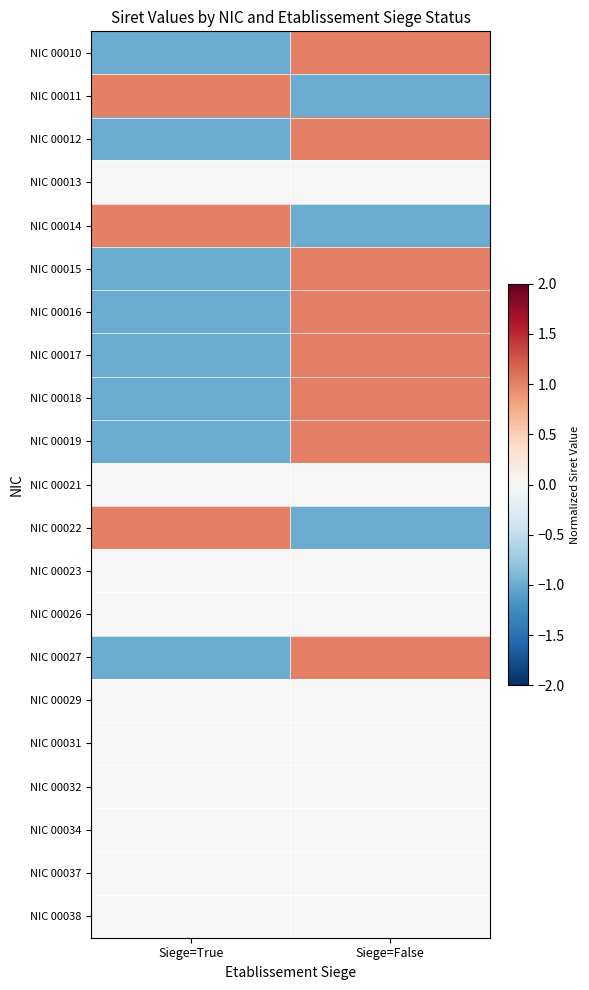

Rank the series at Siege=False from highest to lowest value.

NIC 00010, NIC 00012, NIC 00015, NIC 00016, NIC 00017, NIC 00018, NIC 00019, NIC 00027, NIC 00013, NIC 00021, NIC 00023, NIC 00026, NIC 00029, NIC 00031, NIC 00032, NIC 00034, NIC 00037, NIC 00038, NIC 00011, NIC 00014, NIC 00022